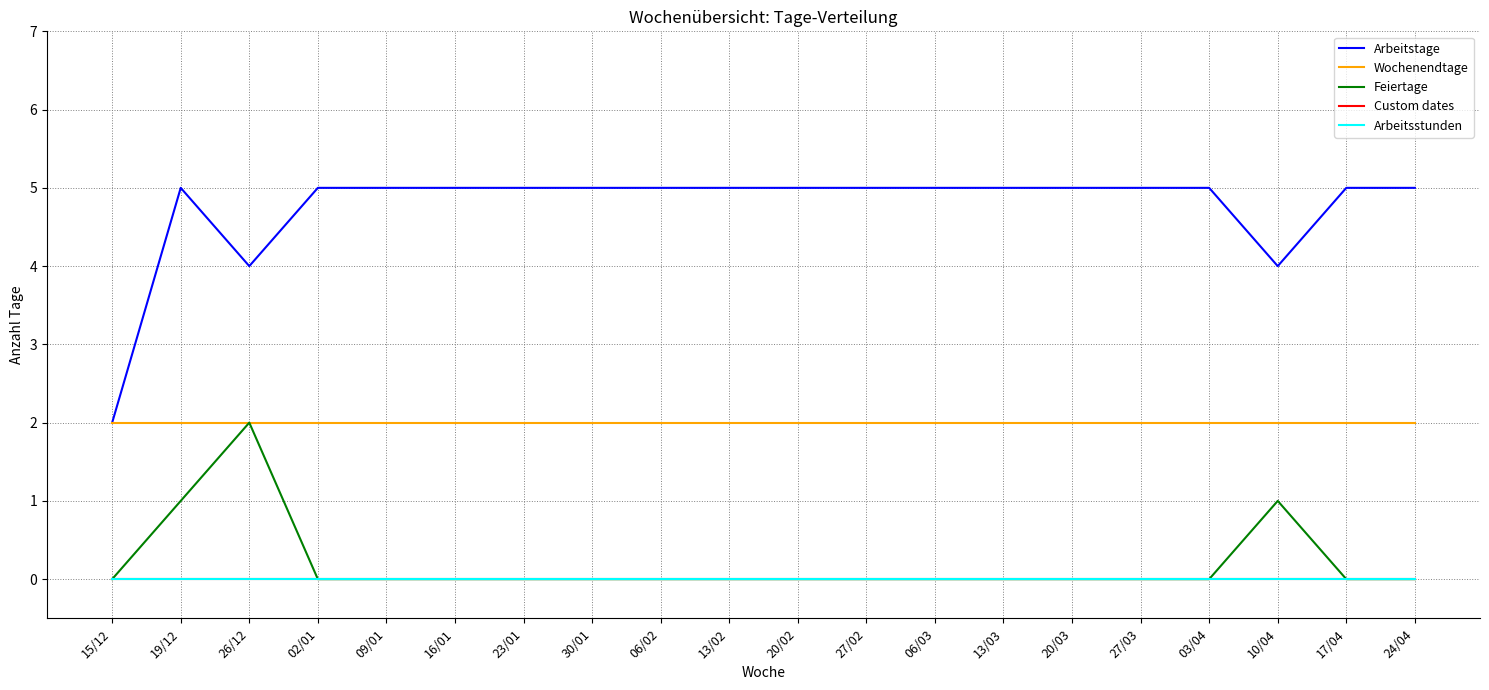

The Arbeitstage series shows 4 at 26/12. True or false?

True